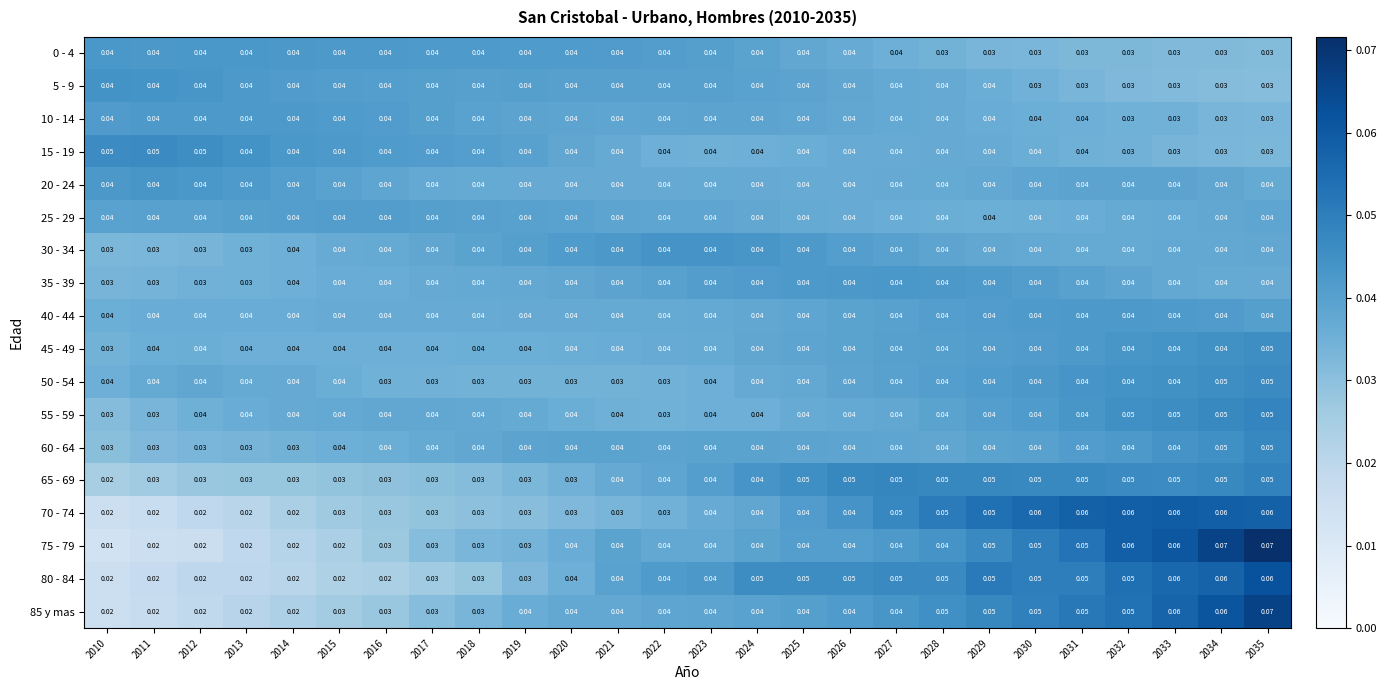

Count the number of data series in this chart.

18